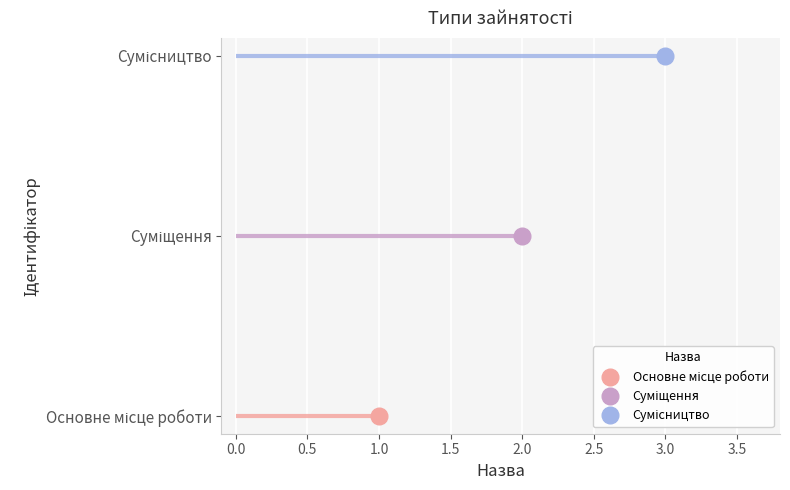

Reading left to right, what are all the values shown in this chart?

1	2	3